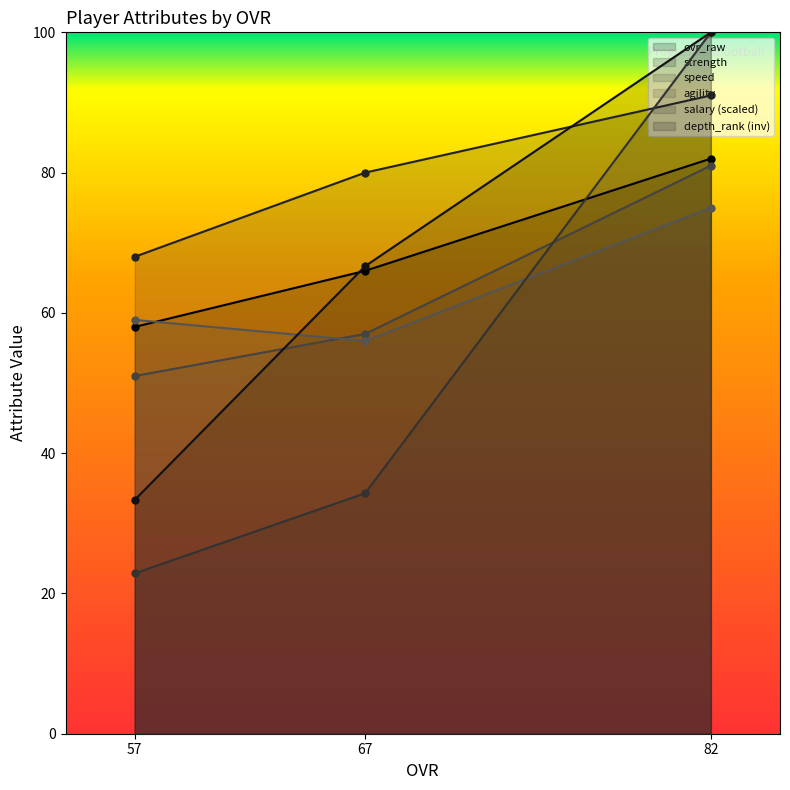

What is the smallest value displayed?

22.9